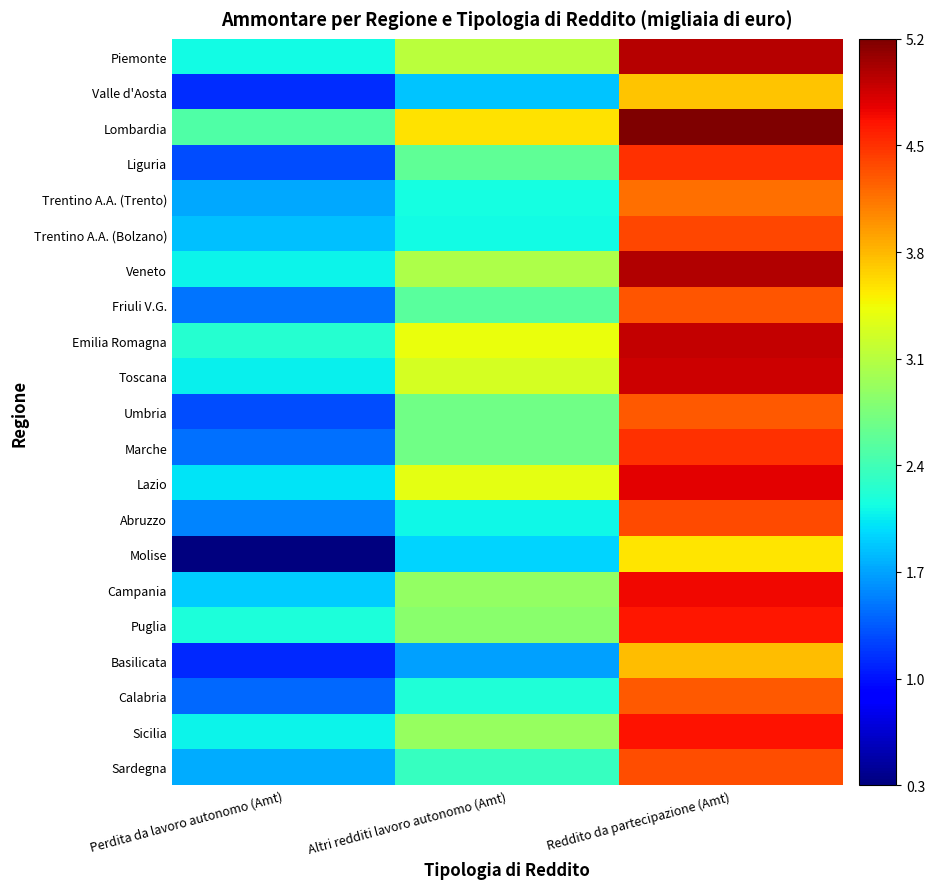

At which label is Basilicata closest to 2?

Altri redditi lavoro autonomo (Amt)